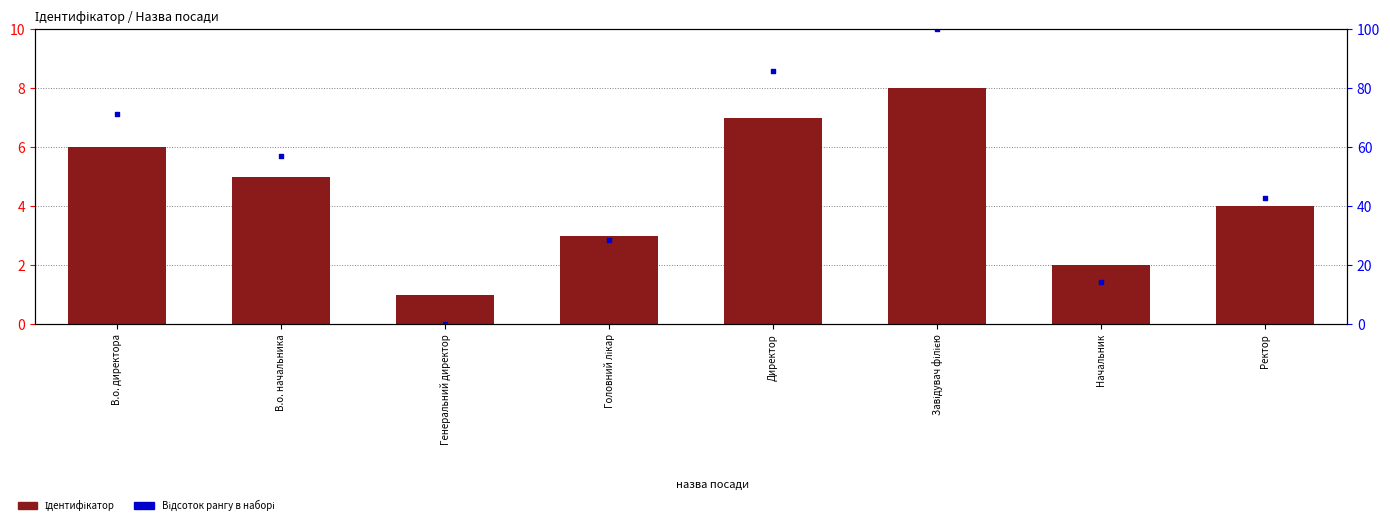

Which series has the widest spread of Y values?

Відсоток рангу